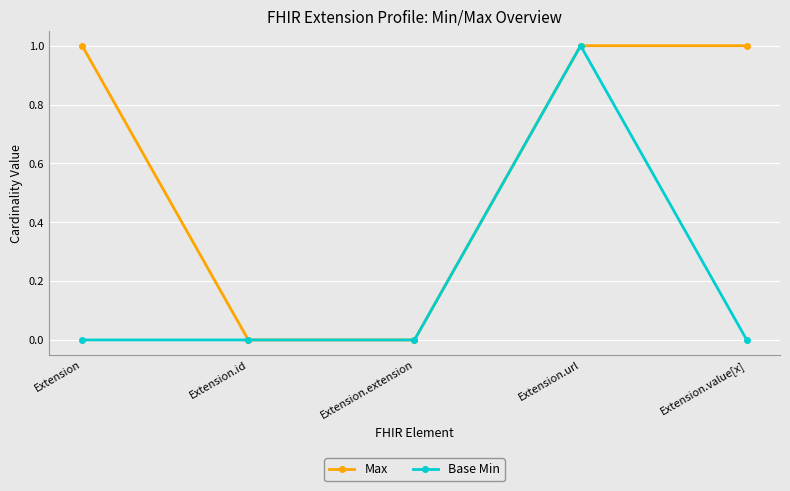

What is the total value across all series at Extension?

1